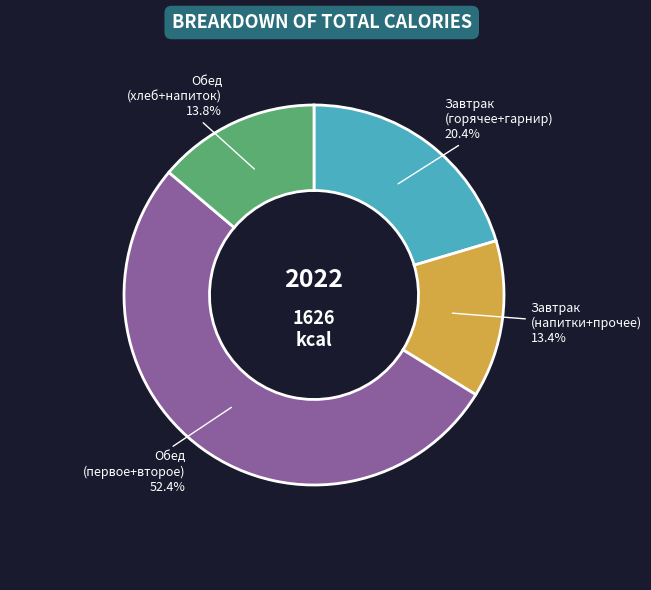

What percentage is NOT represented by Обед (хлеб+напиток)?

86.2%